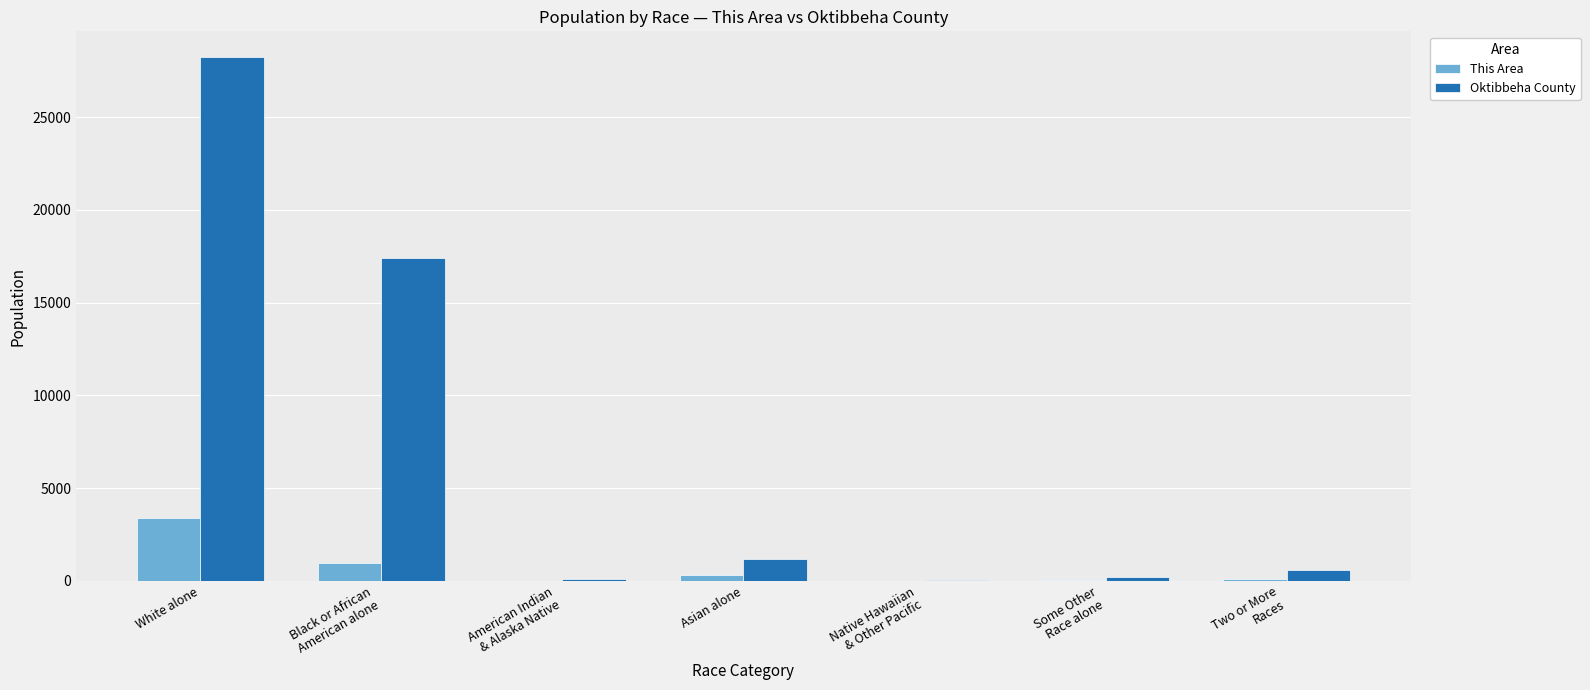

What is the total value across all series at Native Hawaiian
& Other Pacific?

16